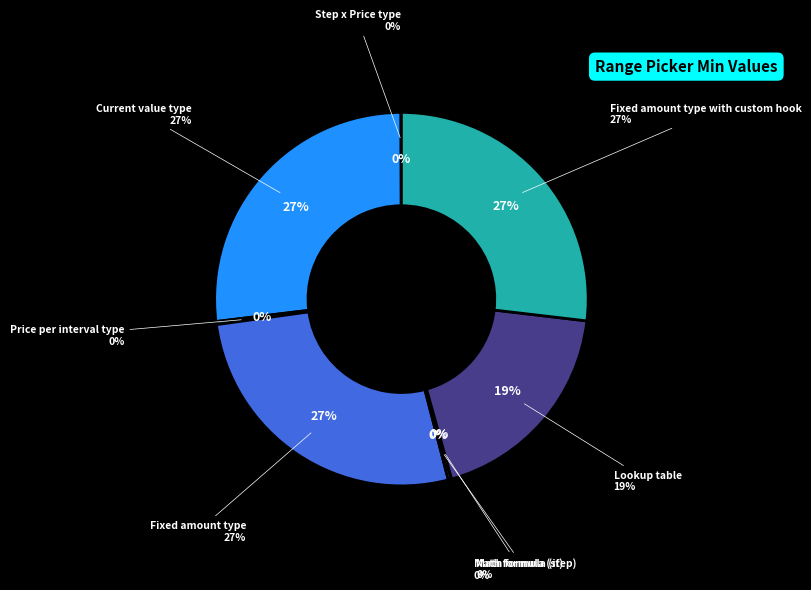

What is the smallest slice in the pie chart?

Math formula (if)